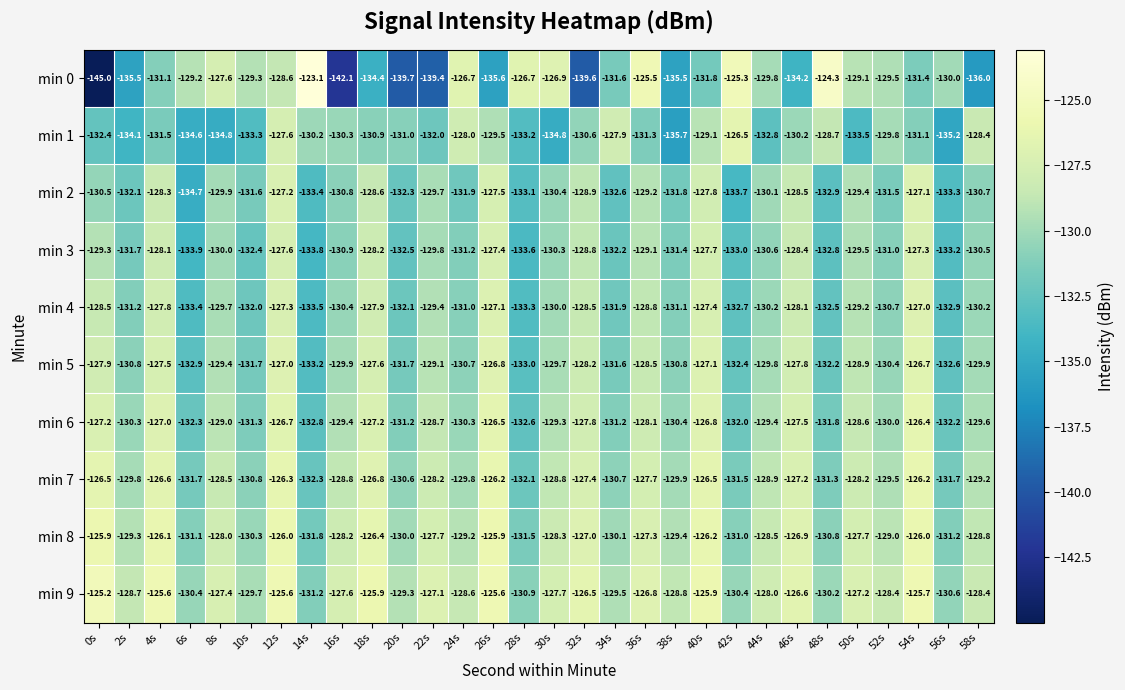

What is the difference between the second highest and minimum values in the min 6 series?

6.3